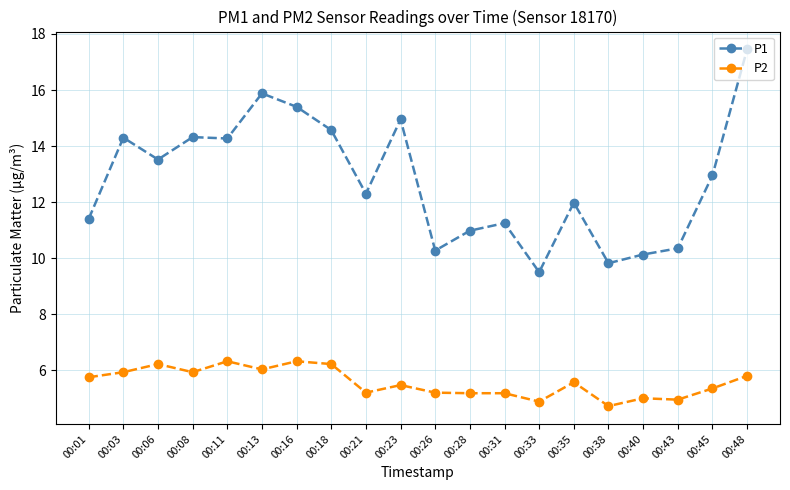

Is the value of P1 at 00:01 greater than the value of P2 at 00:16?

Yes